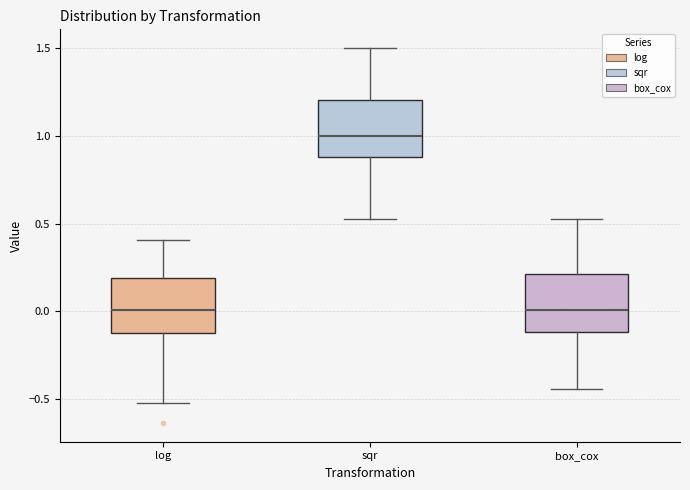

Reading left to right, transcribe this box plot: for each box, give where its median line is, the range the box spans, and where its two whiskers end, as read against the y-axis. The values are not printed on the chart, so give them approximately, as read against the axis.

log: median 0.00, box -0.10 to 0.20, whiskers -0.50 to 0.40
sqr: median 1.00, box 0.90 to 1.20, whiskers 0.50 to 1.50
box_cox: median 0.00, box -0.10 to 0.20, whiskers -0.45 to 0.55